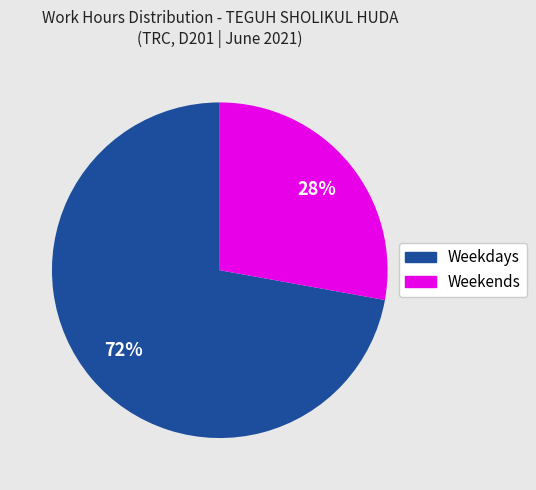

Does any single category account for the majority?

Yes